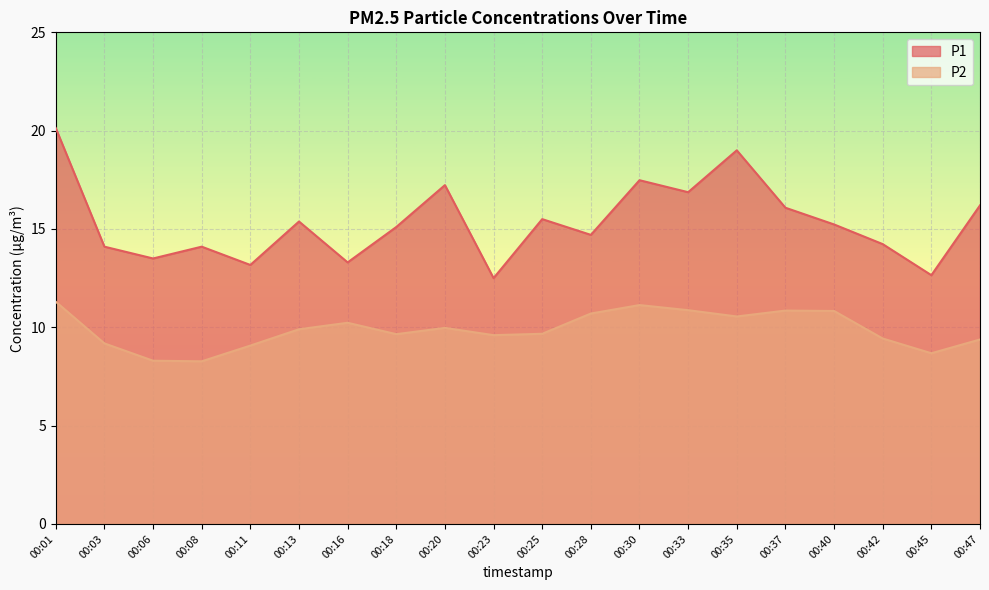

Reading left to right, list all the values displayed in this chart.

P1: 00:01=20.1	00:03=14.1	00:06=13.5	00:08=14.1	00:11=13.2	00:13=15.4	00:16=13.3	00:18=15.1	00:20=17.2	00:23=12.5	00:25=15.5	00:28=14.7	00:30=17.5	00:33=16.9	00:35=19.0	00:37=16.1	00:40=15.2	00:42=14.2	00:45=12.7	00:47=16.2
P2: 00:01=11.3	00:03=9.2	00:06=8.3	00:08=8.3	00:11=9.1	00:13=9.9	00:16=10.2	00:18=9.7	00:20=10.0	00:23=9.6	00:25=9.7	00:28=10.7	00:30=11.1	00:33=10.9	00:35=10.6	00:37=10.8	00:40=10.8	00:42=9.4	00:45=8.7	00:47=9.4